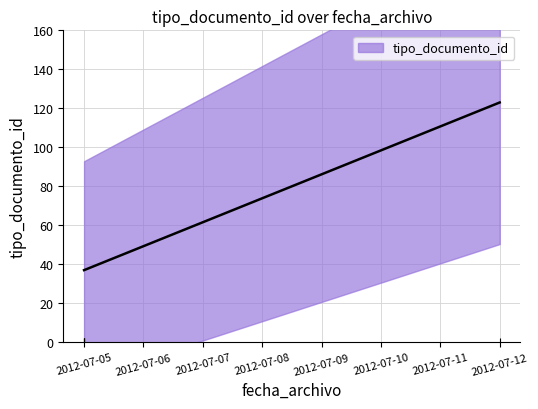

True or false: the data shows 13 at 2012-07-05.

False